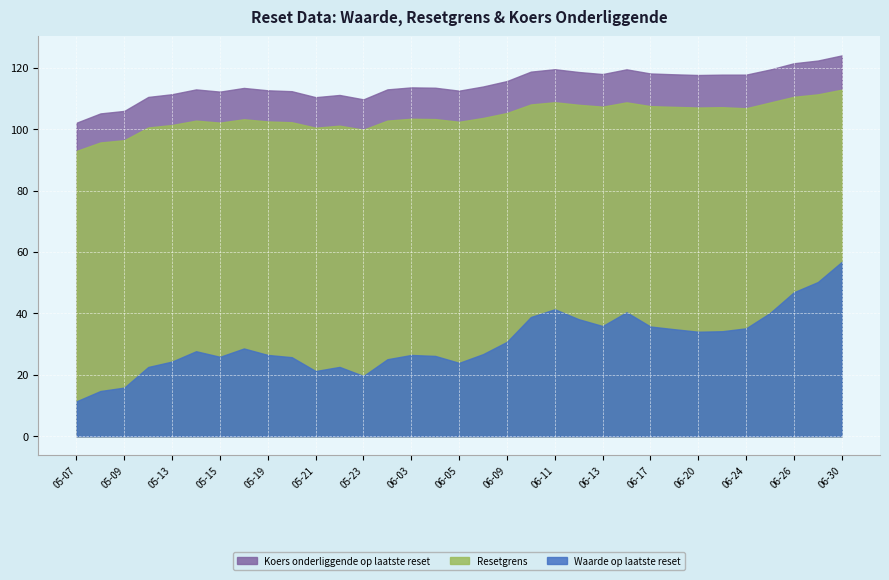

In Koers onderliggende op laatste reset, how many points are higher than both neighbors (excluding endpoints)?

6